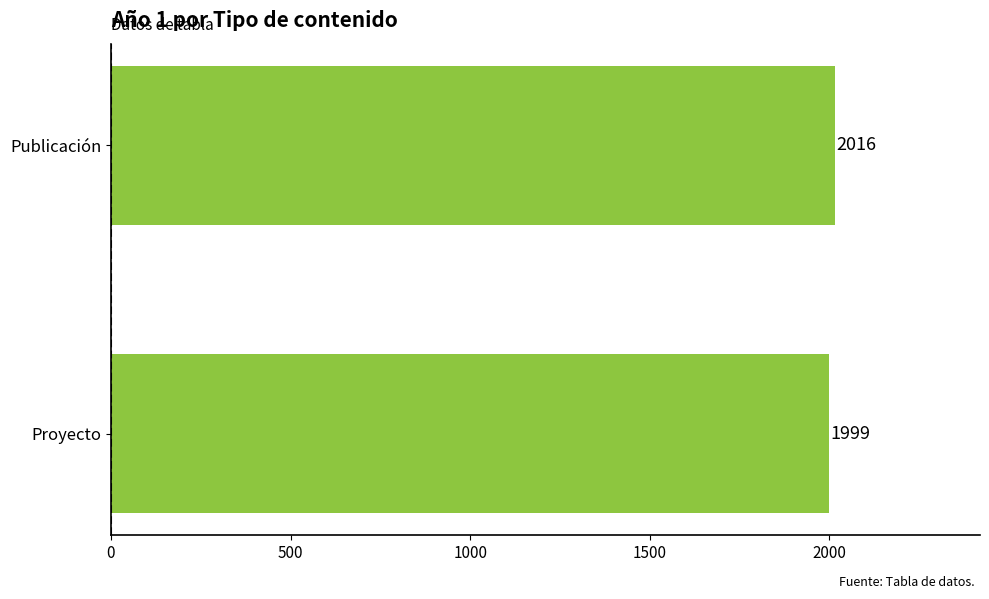

Is it true that the value at Publicación is 2016?

True